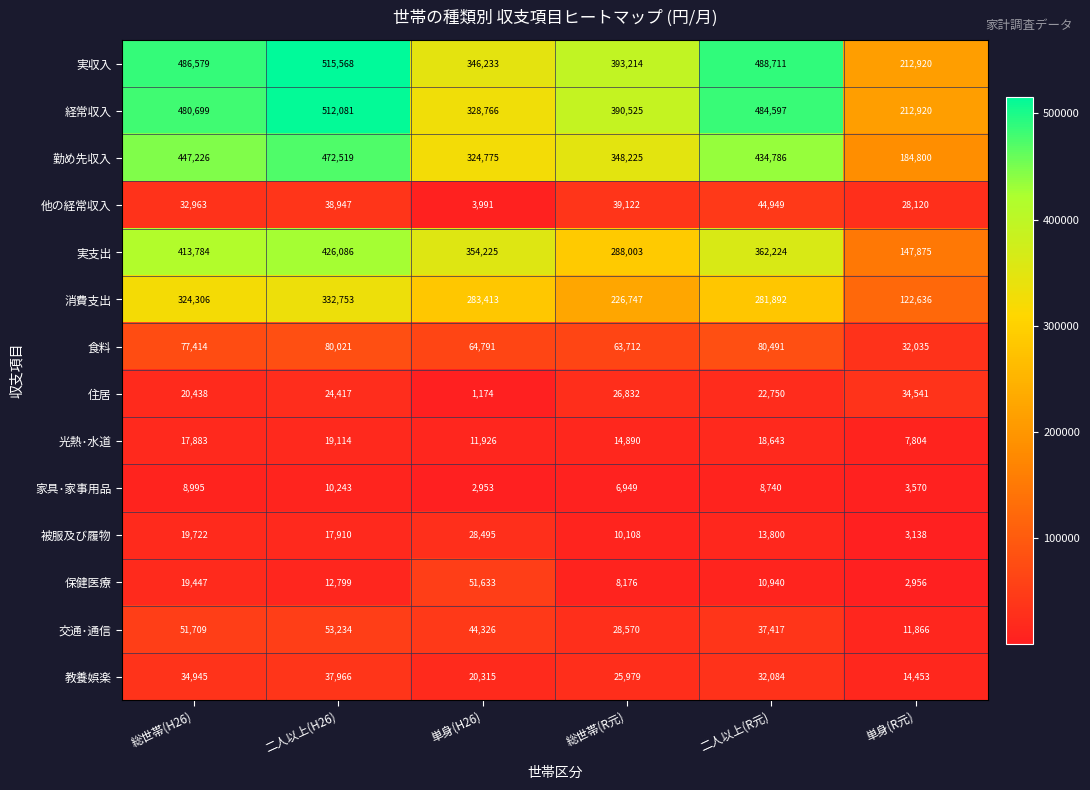

The 勤め先収入 series shows 434786 at 二人以上(R元). True or false?

True